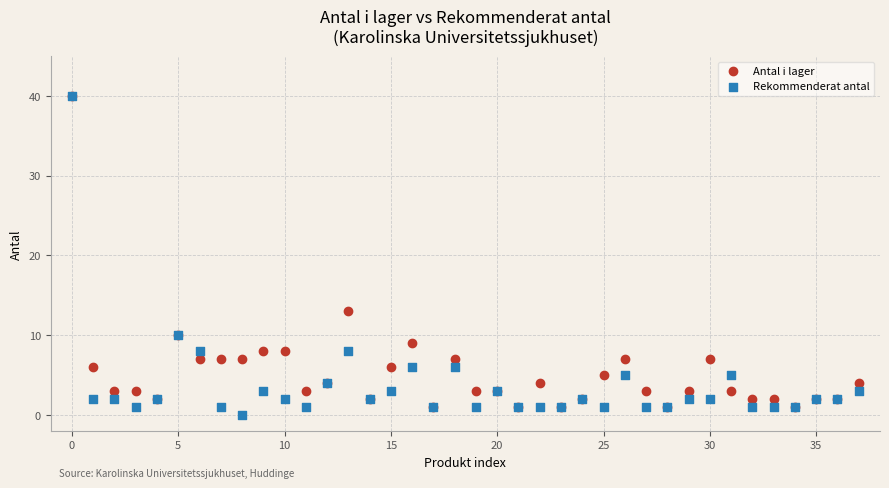

What are all the series names shown in the legend?

Antal i lager, Rekommenderat antal